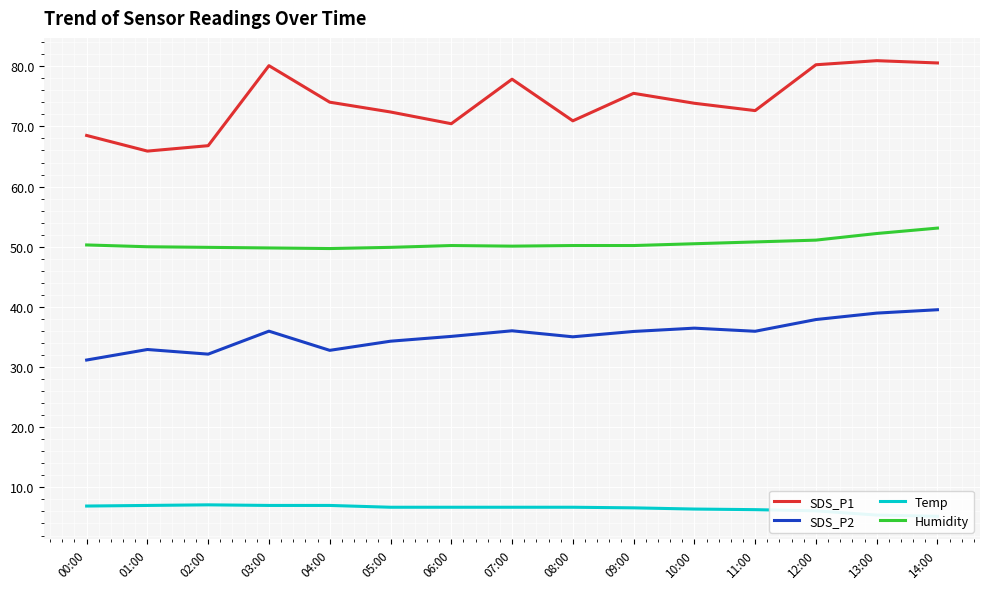

List the series in order of their overall mean, highest first.

SDS_P1, Humidity, SDS_P2, Temp